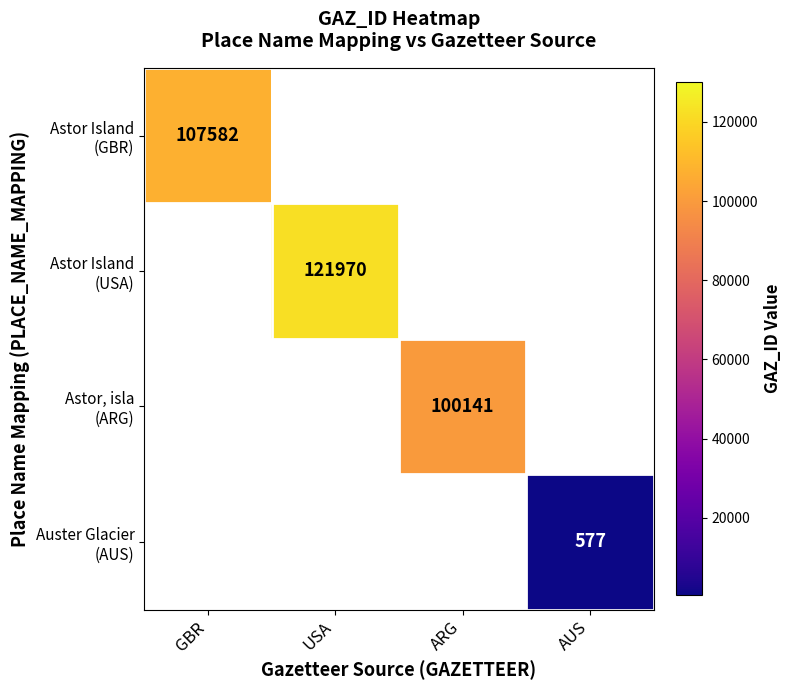

What is the greatest value displayed?

121970.0